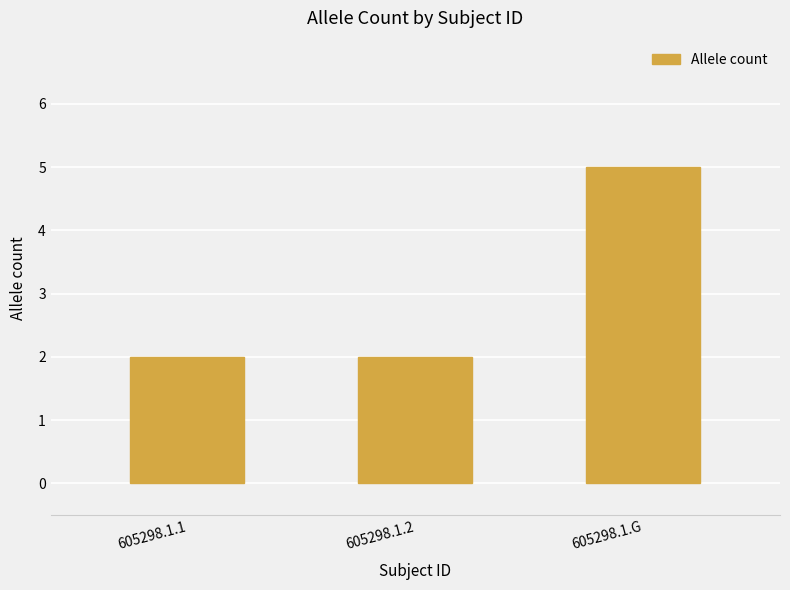

Count the number of data series in this chart.

1